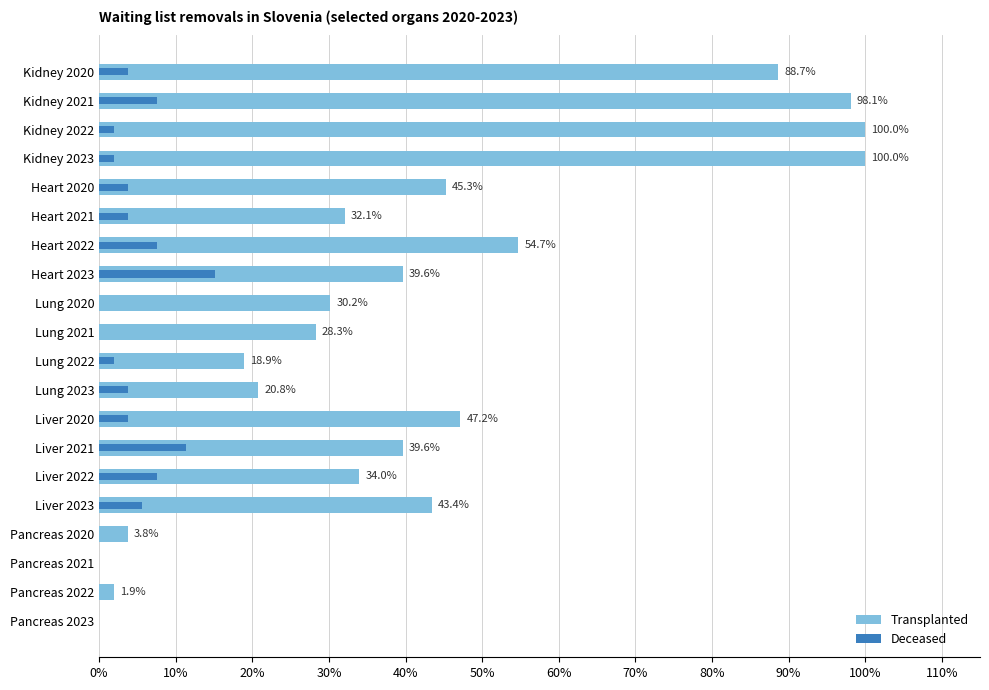

What is the sum of all Deceased values?

79.2